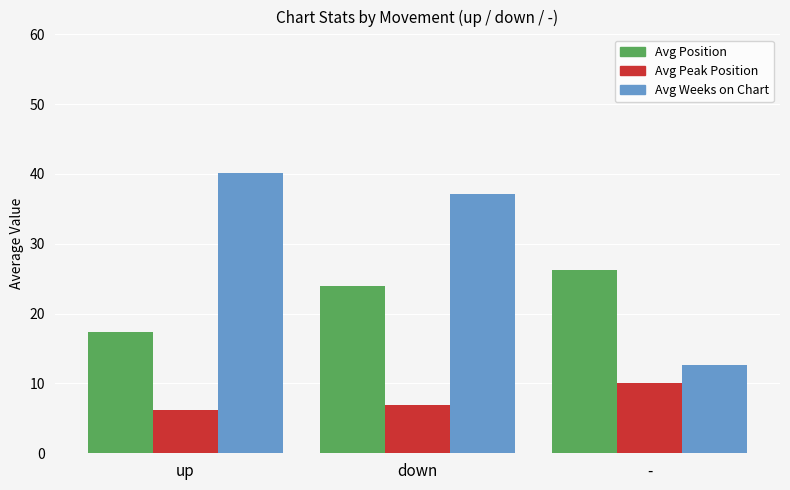

What is the minimum value shown in the chart?

6.2